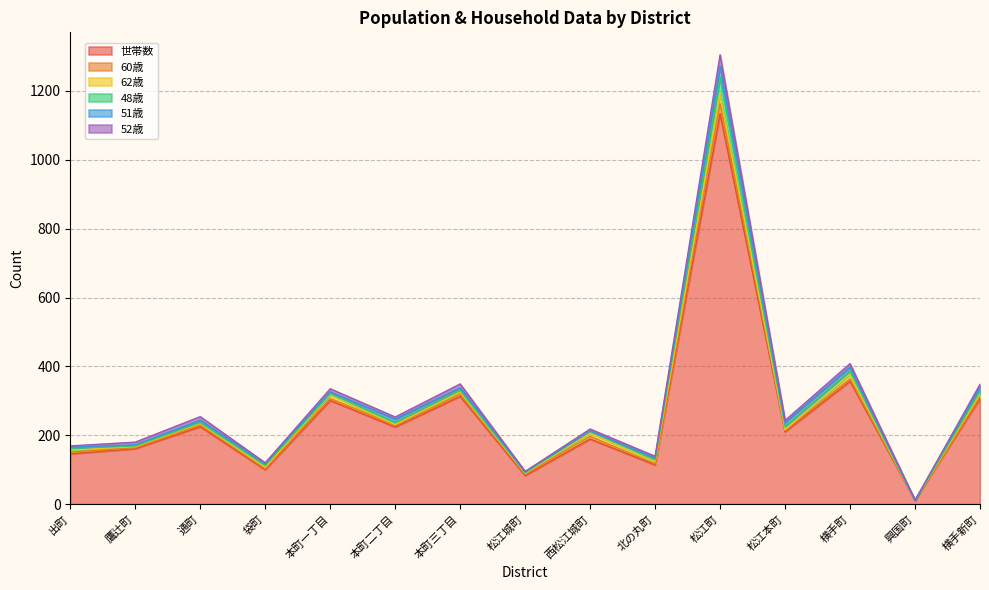

How many positive values does the 52歳 series have?

14